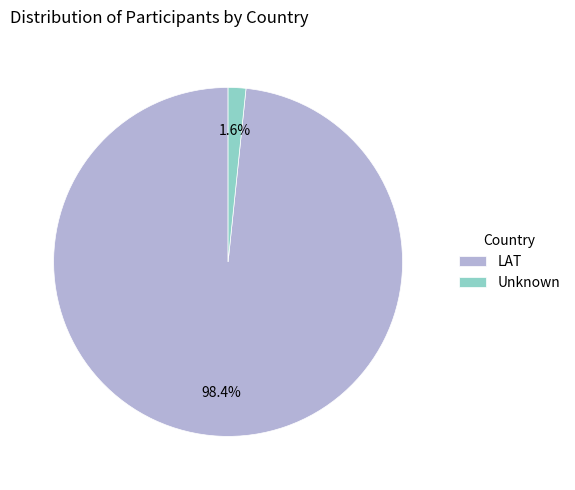

What percentage is NOT represented by Unknown?

98.4%